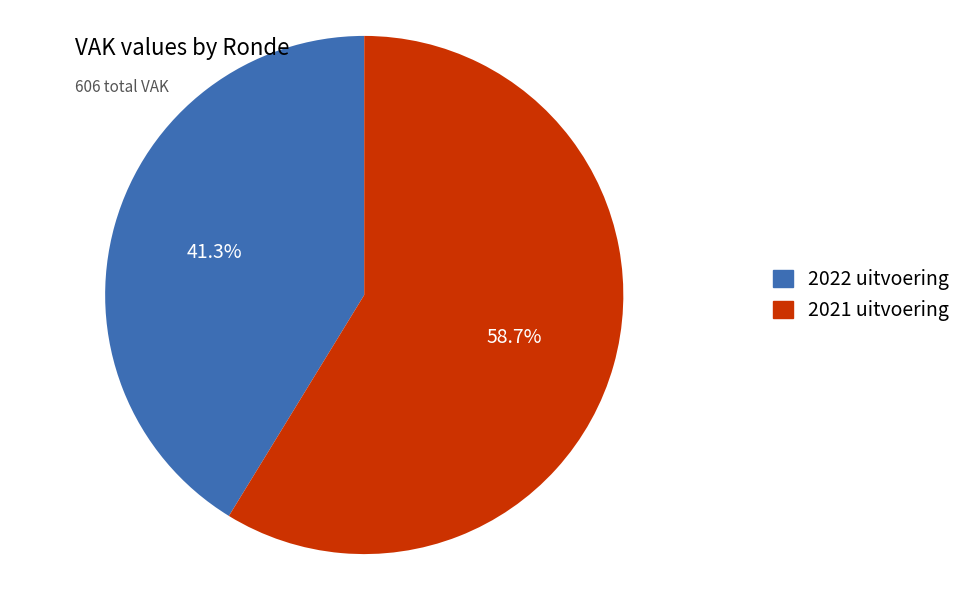

What is the total percentage of 2022 uitvoering and 2021 uitvoering?

100.0%